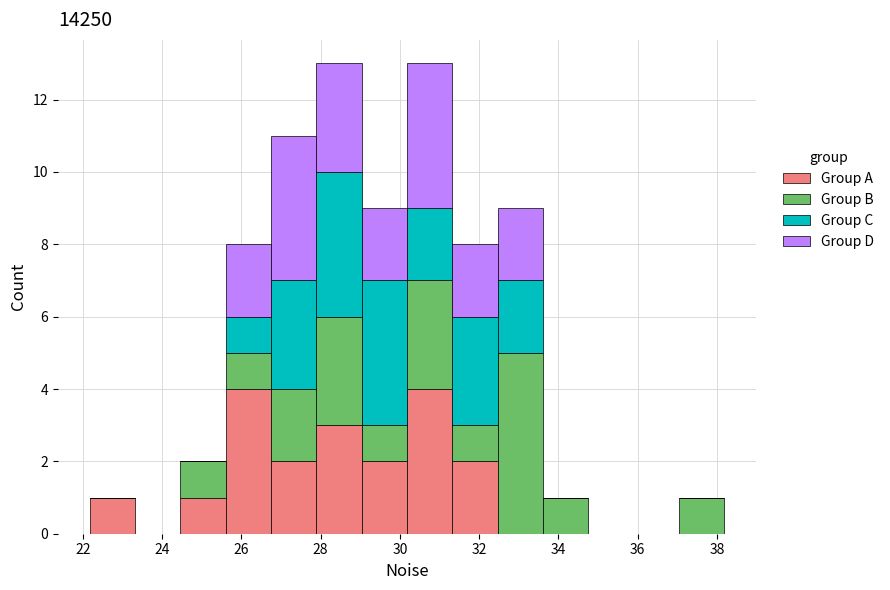

Reading left to right, list every stacked bar in this chart as the range it spans on the x-axis followed by its total height. Neither the bar edges nor the heights are printed on the chart, so give them approximately, as read against the axes.

22.2 to 23.4: 1
23.4 to 24.4: 0
24.4 to 25.6: 2
25.6 to 26.8: 8
26.8 to 27.8: 11
27.8 to 29.0: 13
29.0 to 30.2: 9
30.2 to 31.4: 13
31.4 to 32.4: 8
32.4 to 33.6: 9
33.6 to 34.8: 1
34.8 to 35.8: 0
35.8 to 37.0: 0
37.0 to 38.2: 1